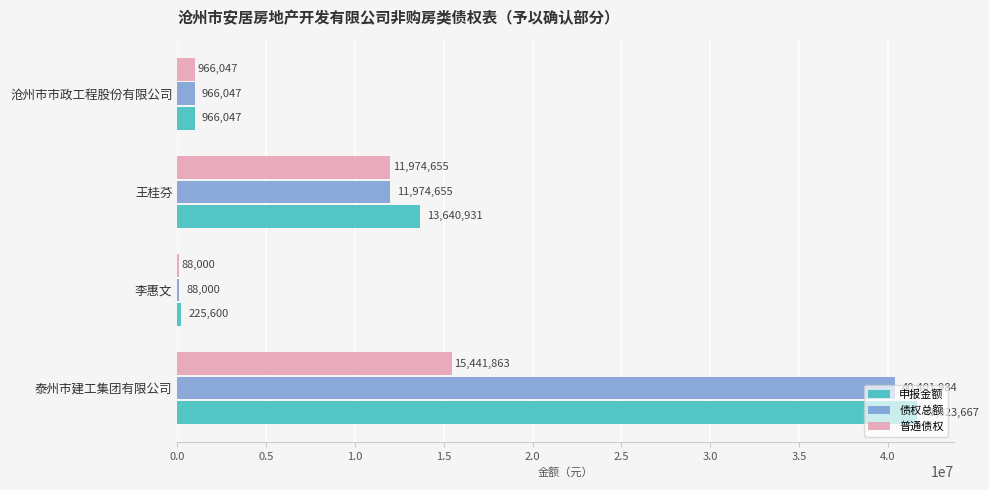

Is it true that 申报金额 equals 6253990.6 at 王桂芬?

False